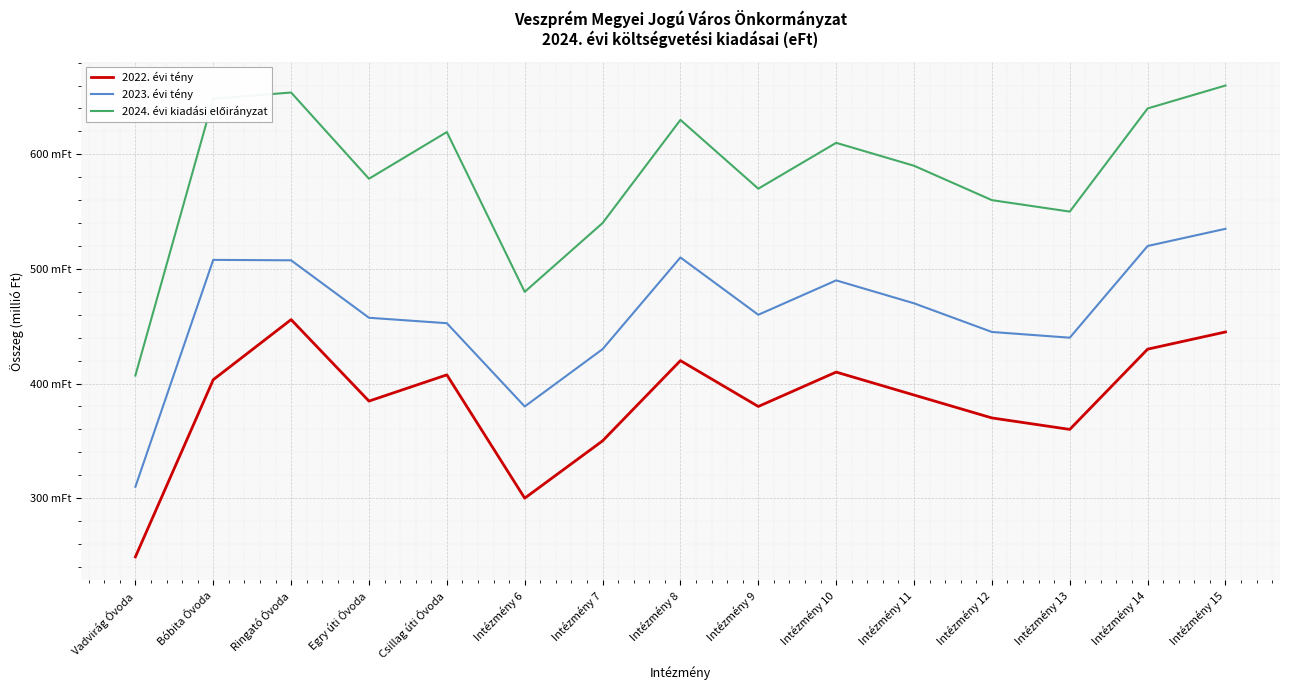

Is the value of 2023. évi tény at Intézmény 11 greater than the value of 2024. évi kiadási előirányzat at Intézmény 13?

No